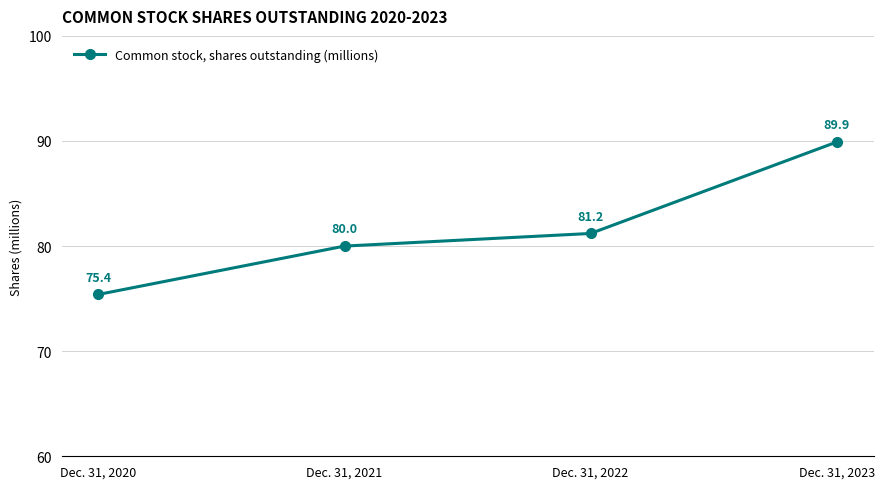

How many data points are above 81?

2